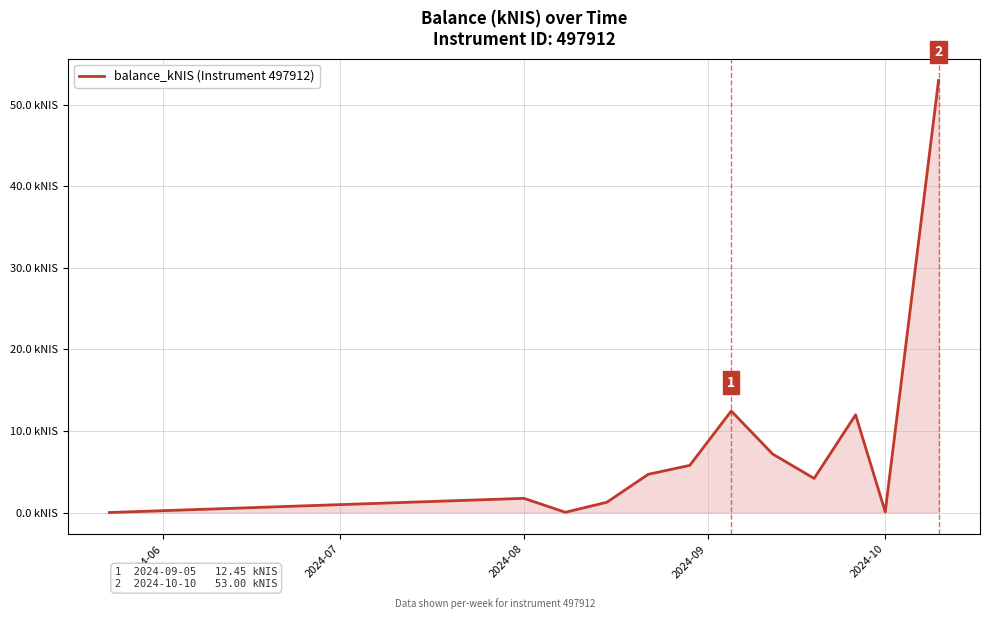

Where is the first local maximum?

2024-08